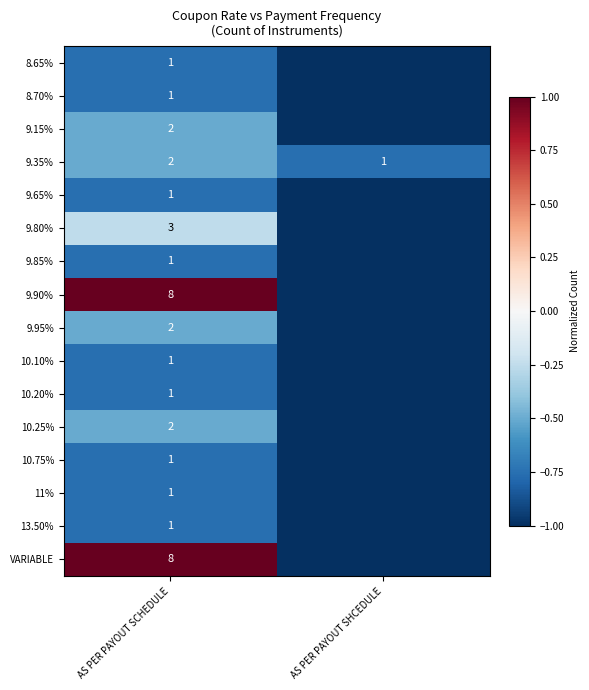

True or false: VARIABLE has a value of 13 at AS PER PAYOUT SCHEDULE.

False